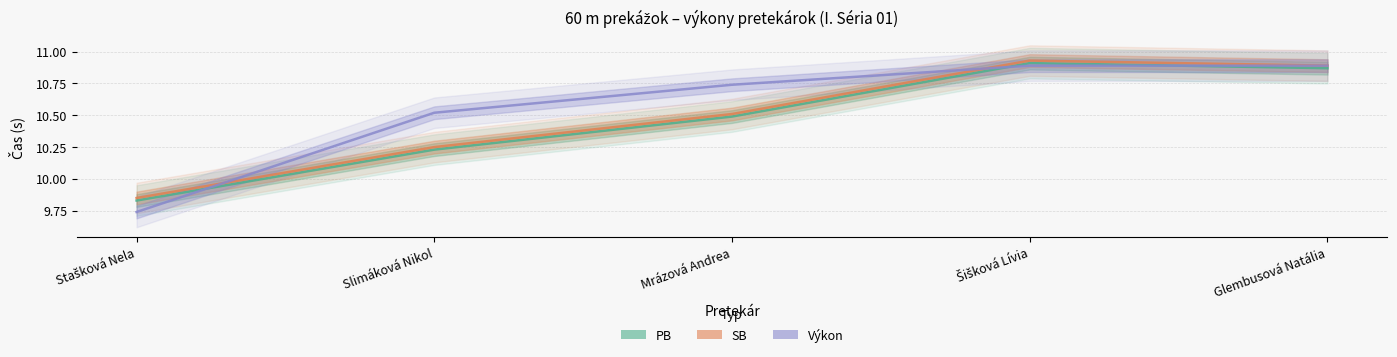

What is the difference between the second highest and second lowest values in the Výkon series?

0.4